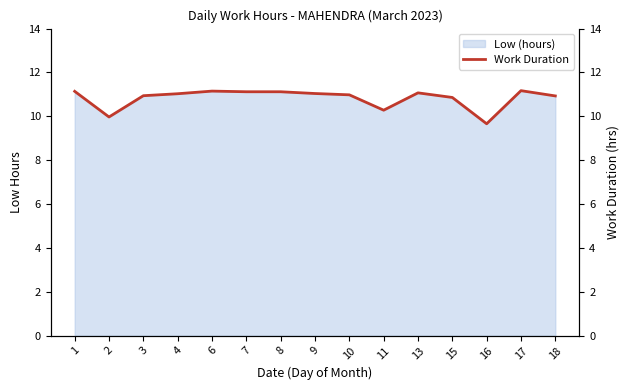

What is the difference between the maximum and second lowest values?

1.2